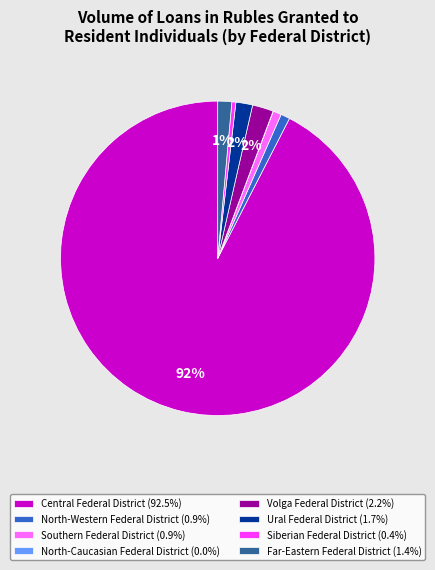

To the nearest percent, what is the combined percentage of Central Federal District (92.5%) and Siberian Federal District (0.4%)?

93%